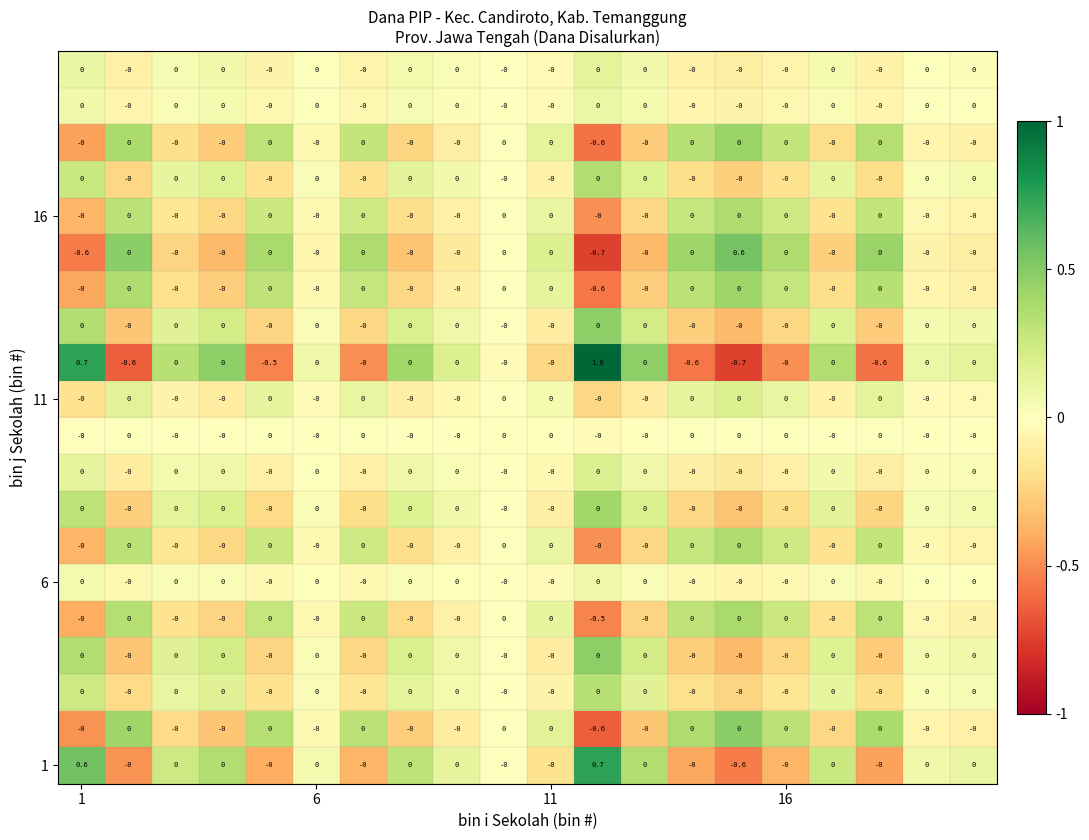

What is the smallest value displayed?

-0.7